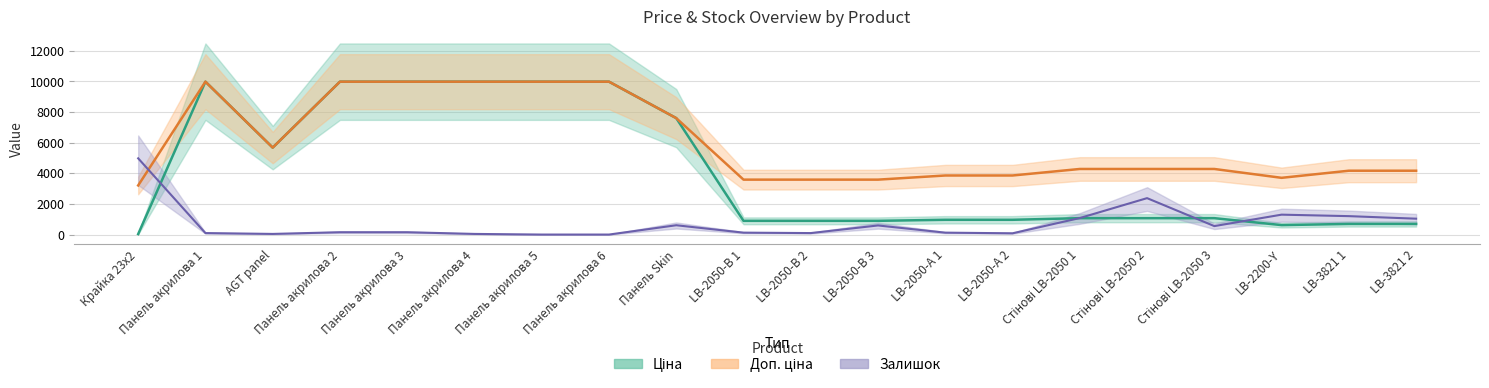

What is the difference between the maximum and minimum values in the Ціна series?

9942.9